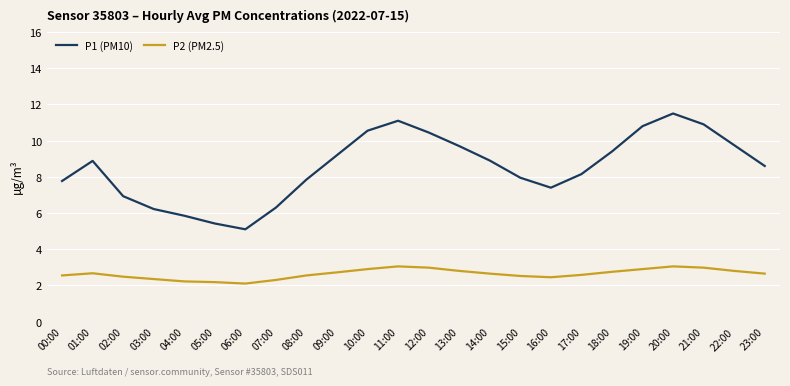

Which series changed the most between 01:00 and 03:00?

P1 (PM10)